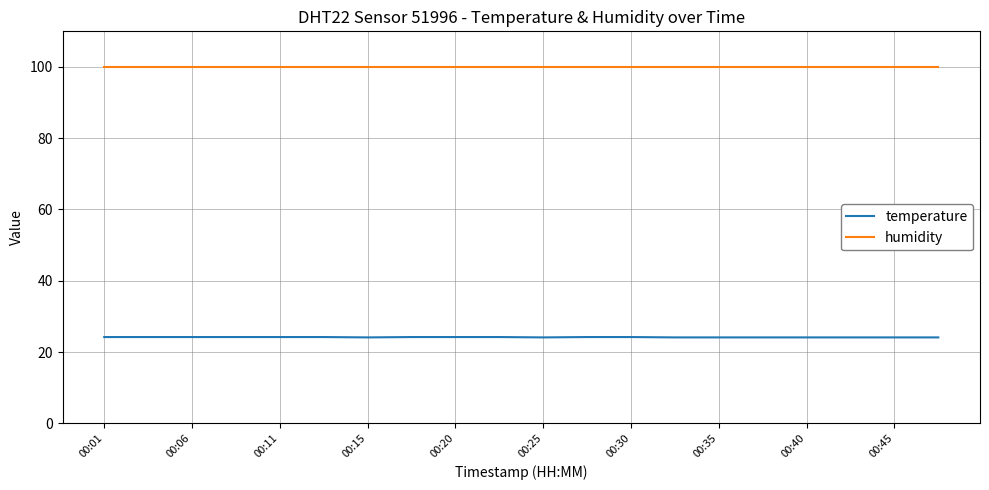

What is the minimum value for temperature?

24.1